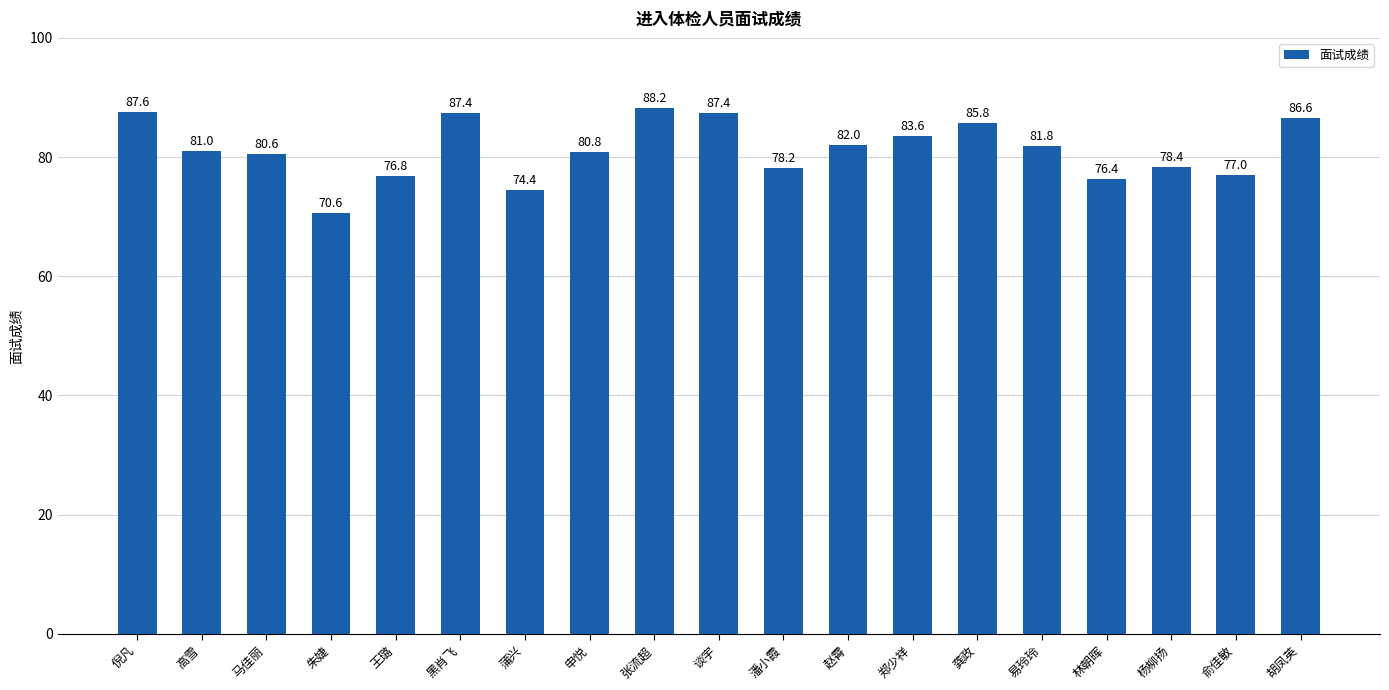

Between 黑肖飞 and 高雪, which is larger?

黑肖飞